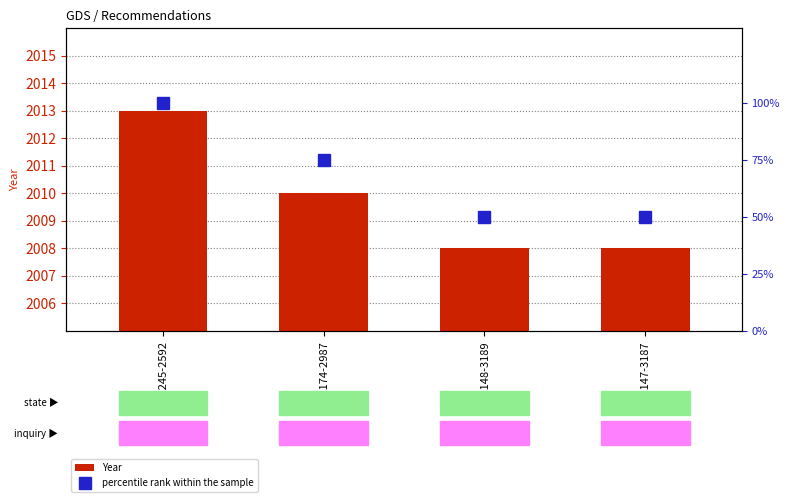

Which has a higher value, REC148-3189 or REC147-3187?

REC148-3189